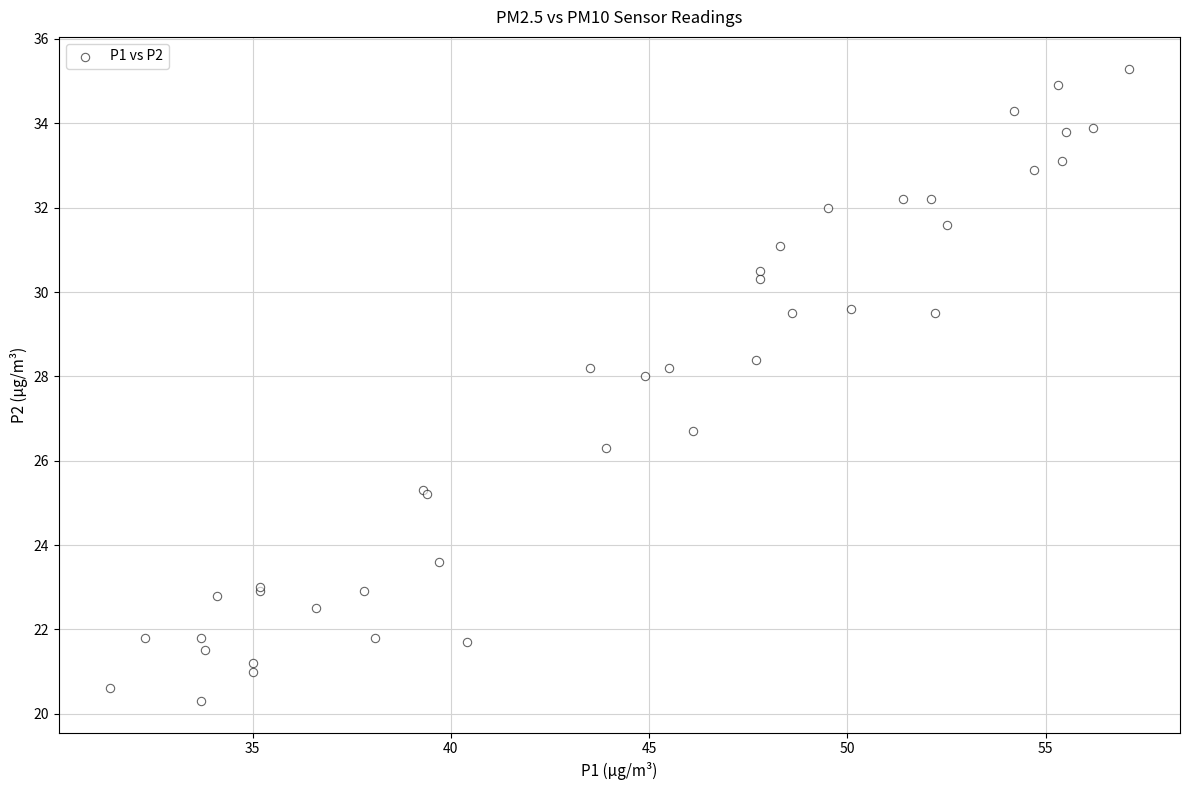

What Y value in the scatter plot is closest to 27?

26.7